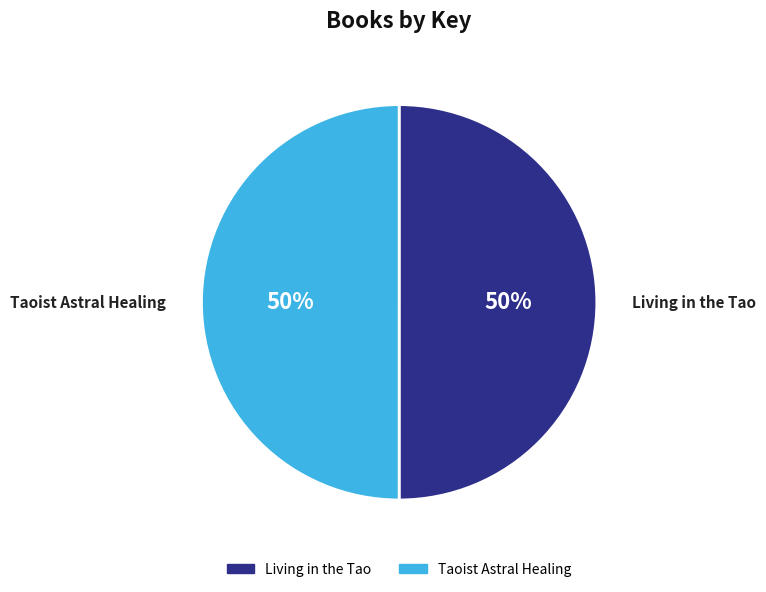

To the nearest percent, what portion does Taoist Astral Healing represent?

50%